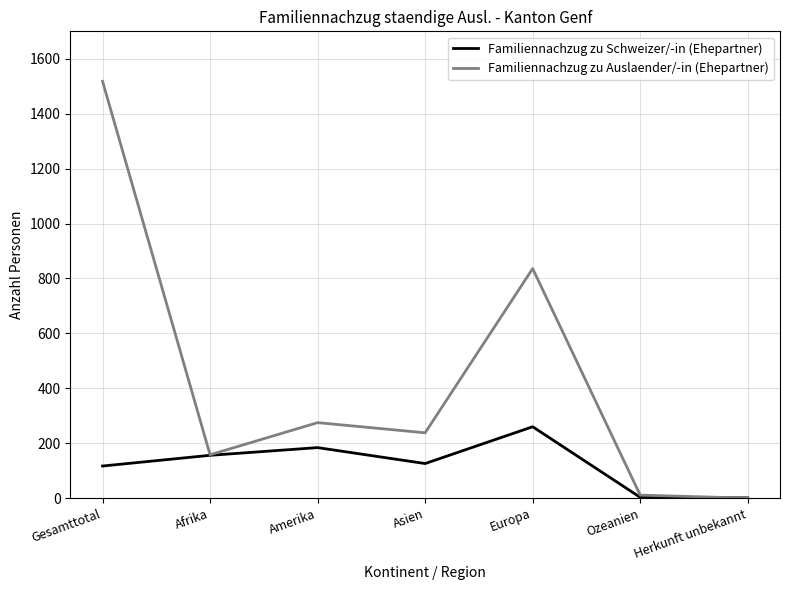

What is the greatest value displayed?

1518